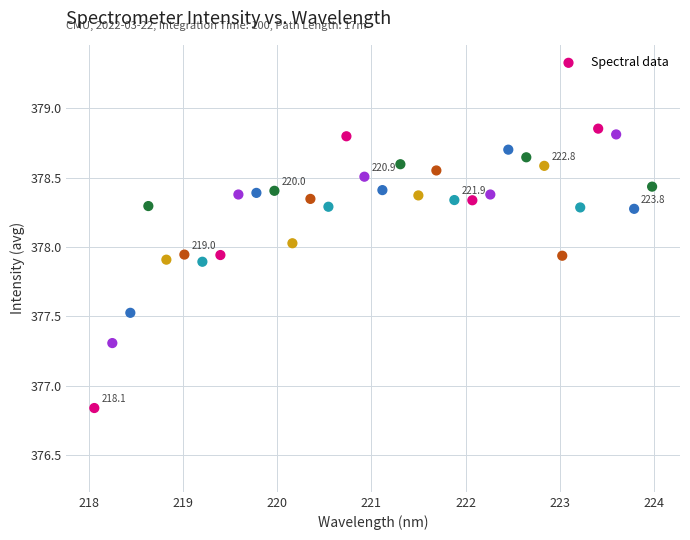

What is the range of Y values (max minus min)?

2.0